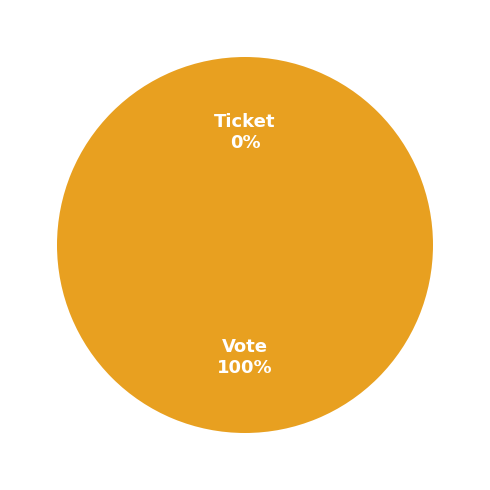

Which category has the biggest portion of the pie?

Vote